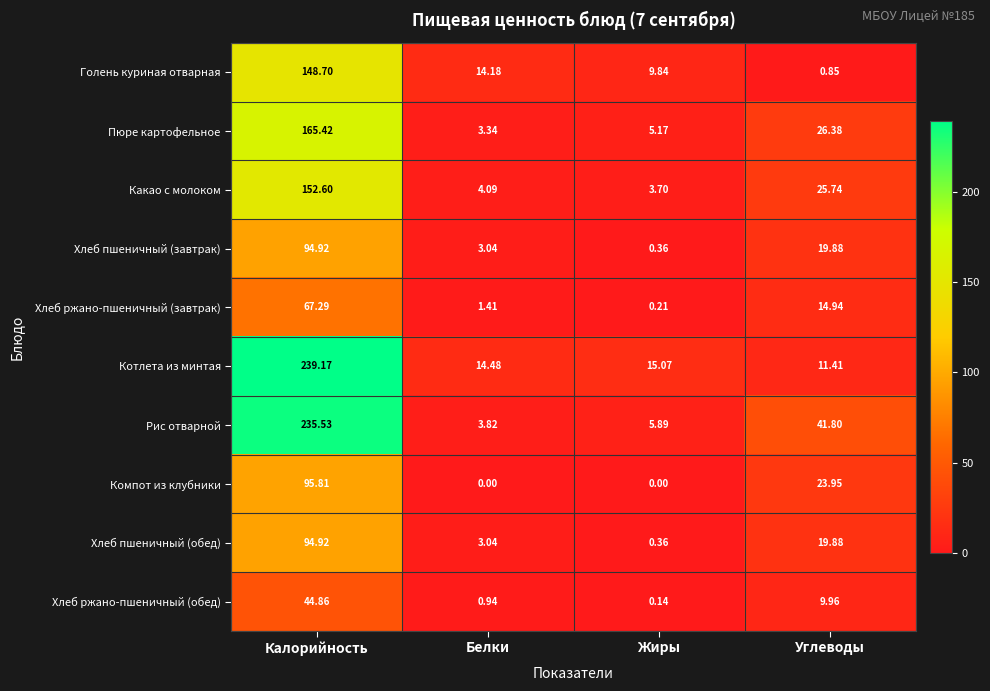

Which series has the widest spread of values?

Рис отварной